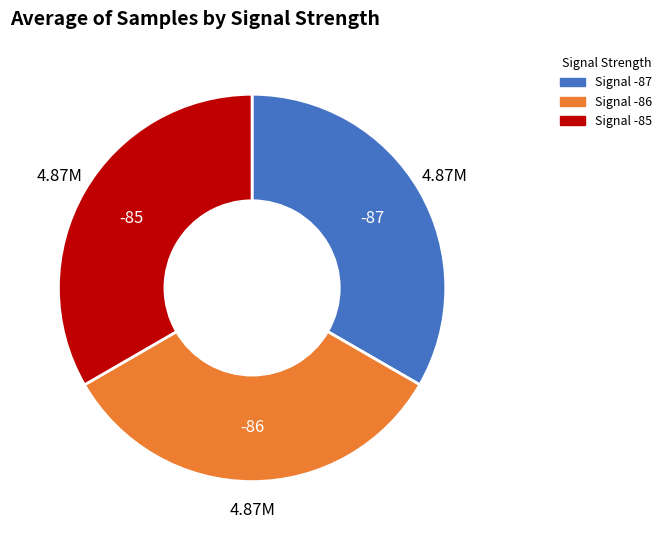

Is there a majority slice in this chart?

No